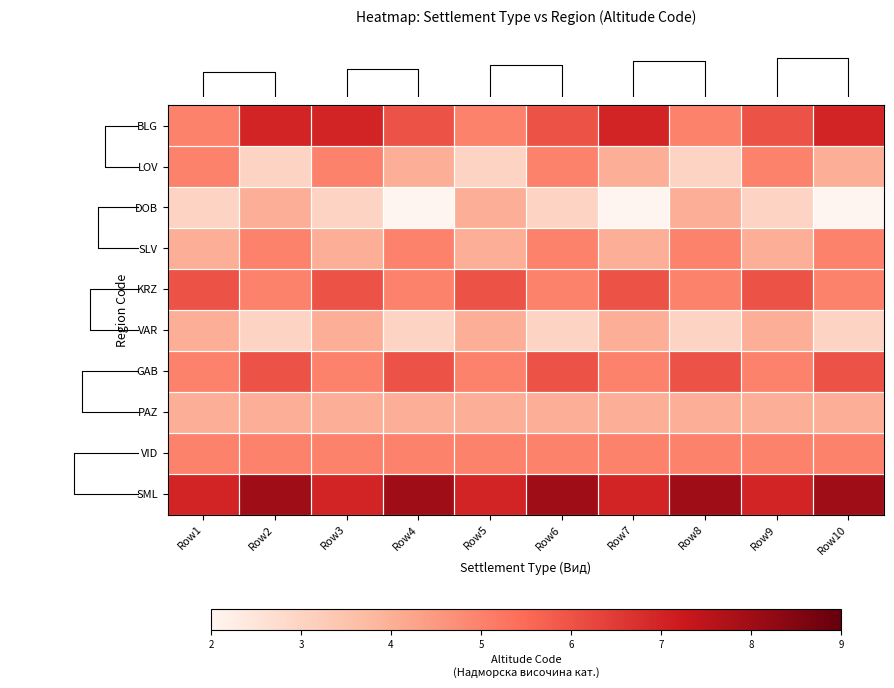

How many distinct data groups are displayed?

10